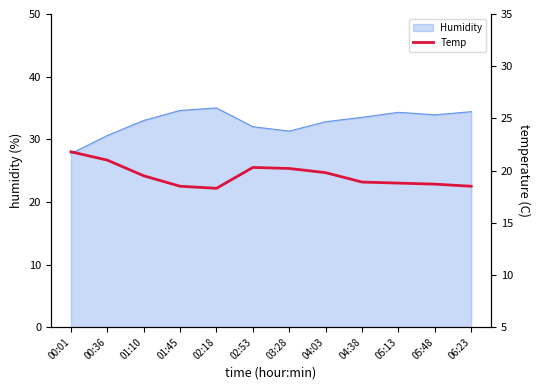

The Humidity series shows 32.8 at 04:03. True or false?

True